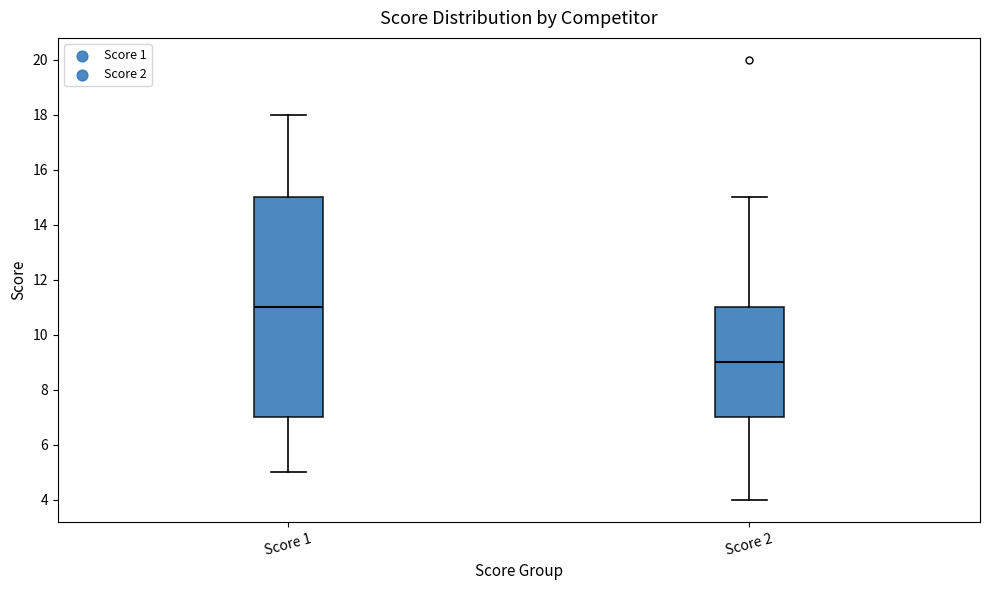

Comparing the boxes themselves (not the whiskers), which one is the tallest?

Score 1